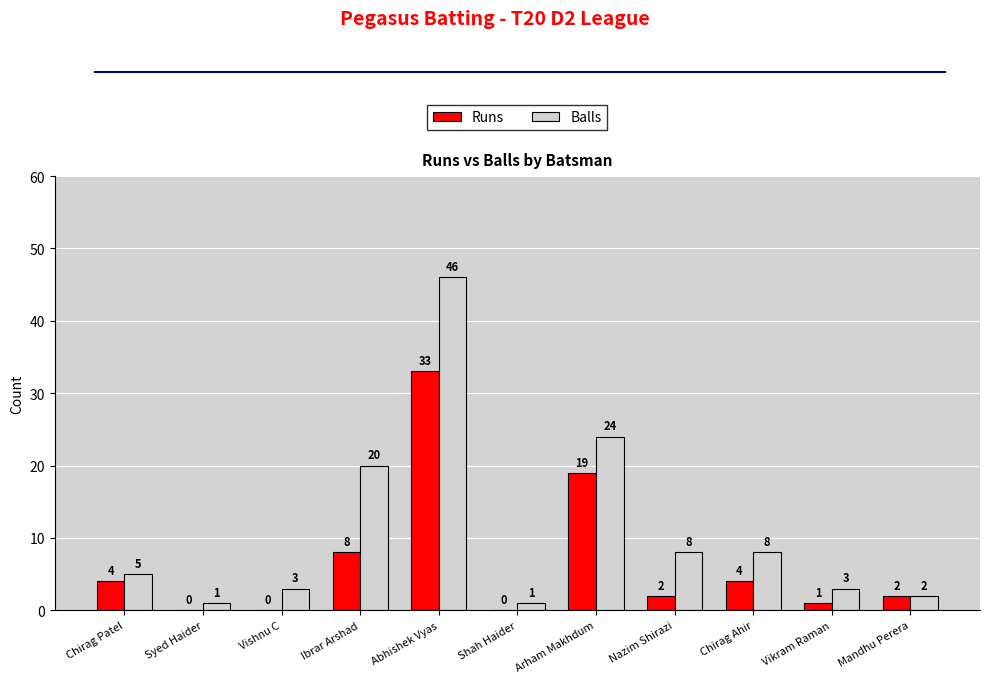

The value of Balls at Shah Haider is 1. True or false?

True